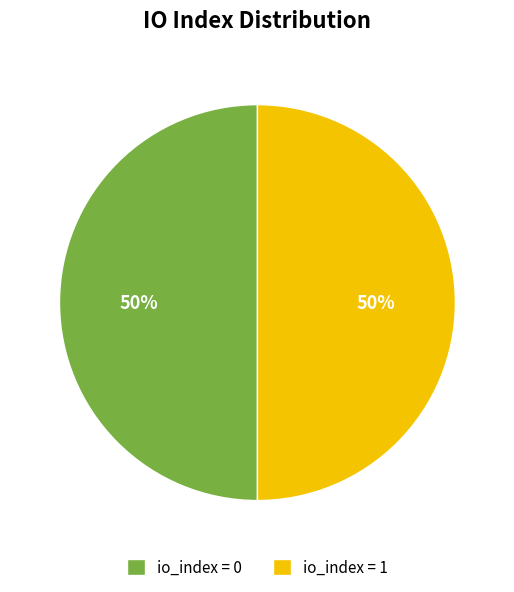

The io_index = 1 slice represents 44% of the pie. True or false?

False